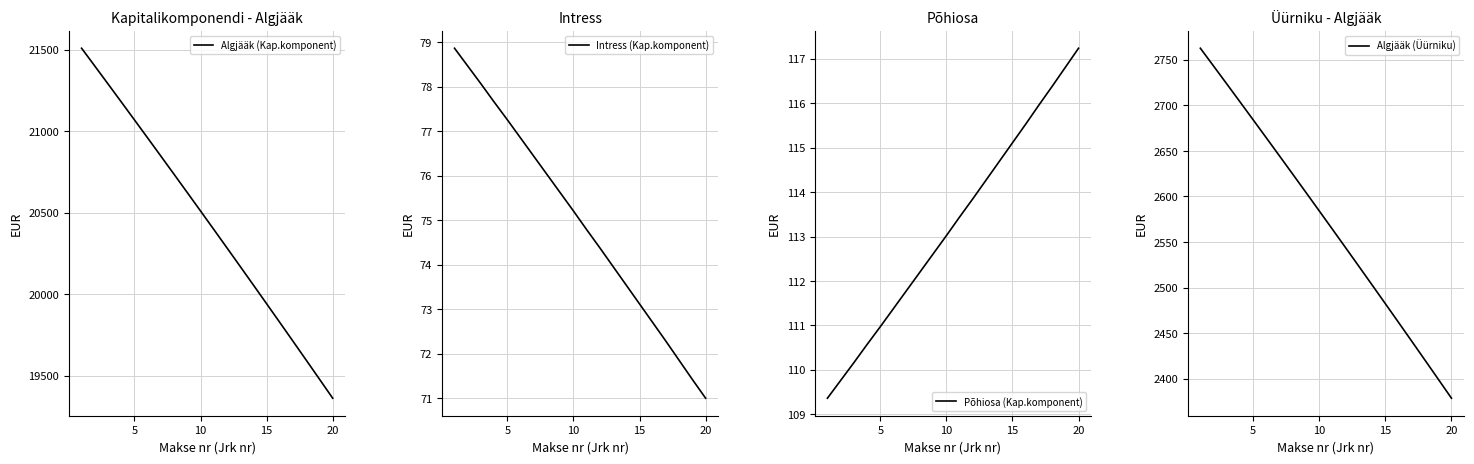

What is the highest value of the Algjääk (Kap.komponent) series?

21510.2